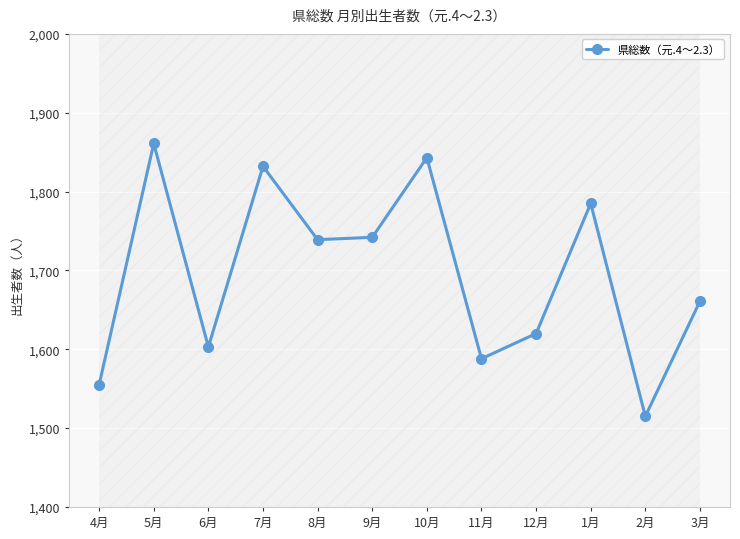

How many data points are less than 1739?

6